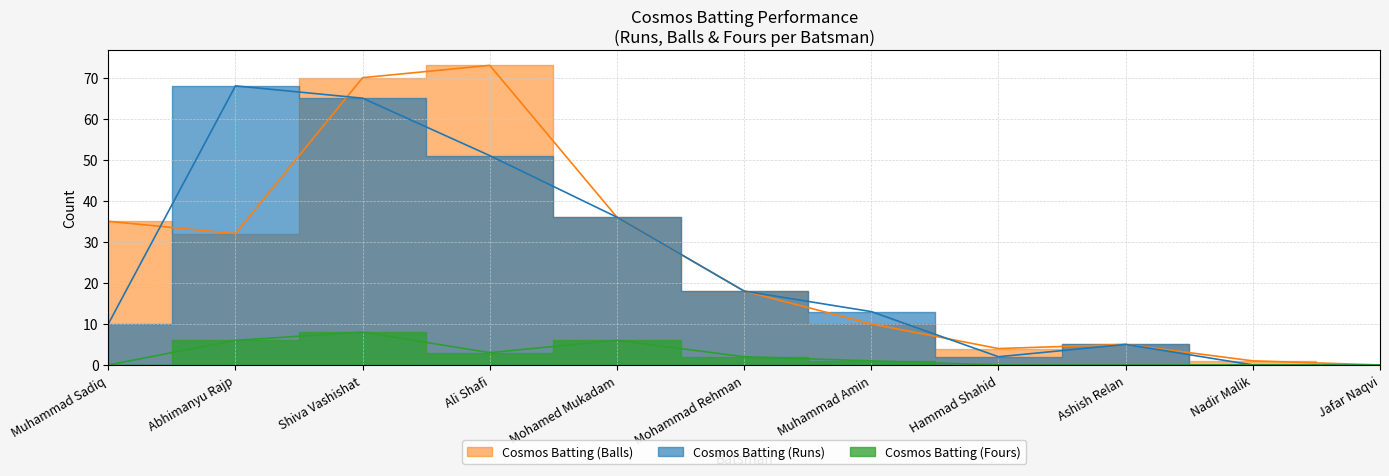

Is it true that Cosmos Batting (Fours) equals 0 at Muhammad Amin?

False